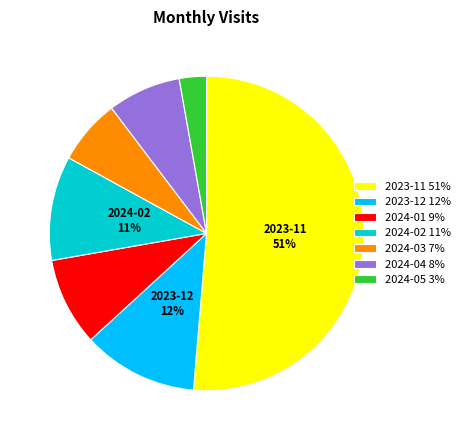

Does any single category account for the majority?

Yes